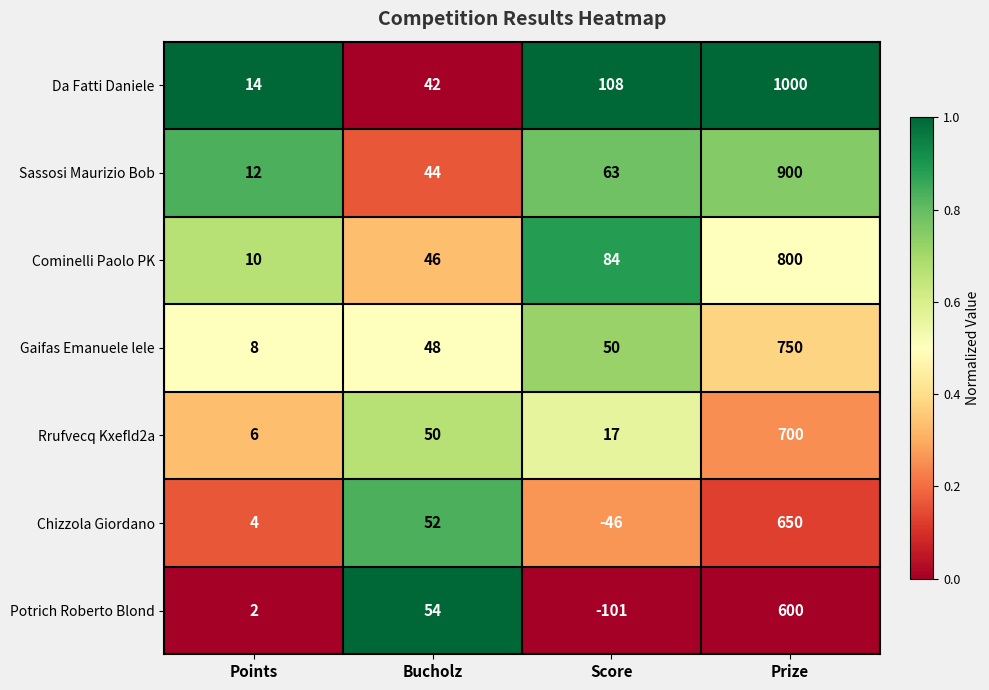

Rank the series at Points from highest to lowest value.

Da Fatti Daniele, Sassosi Maurizio Bob, Cominelli Paolo PK, Gaifas Emanuele lele, Rrufvecq Kxefld2a, Chizzola Giordano, Potrich Roberto Blond